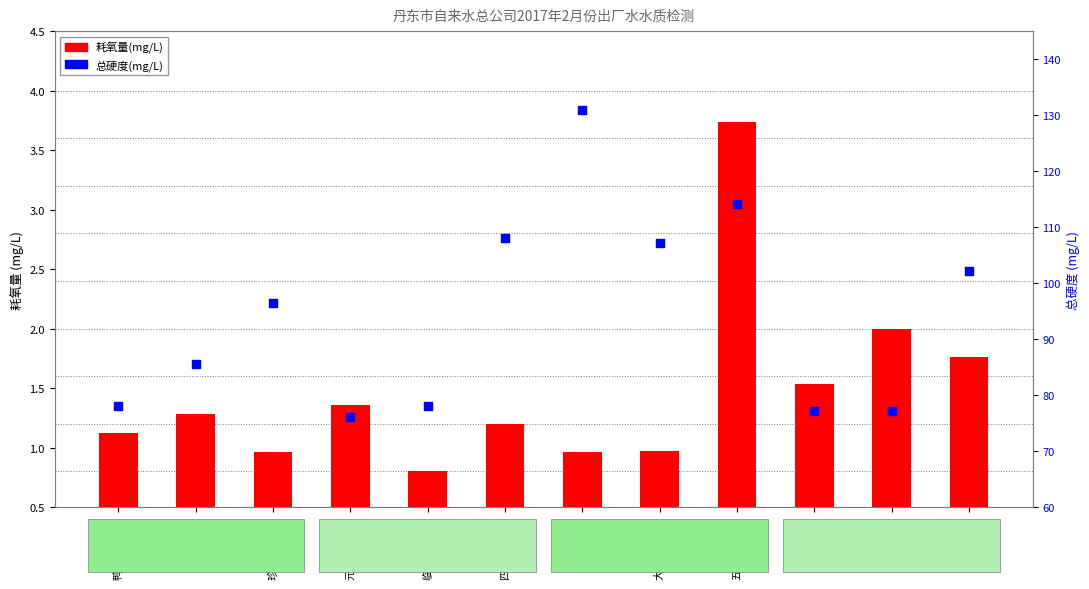

Is the value of 总硬度(mg/L) at 四道沟净水场 greater than the value of 耗氧量(mg/L) at 六合加压站?

Yes